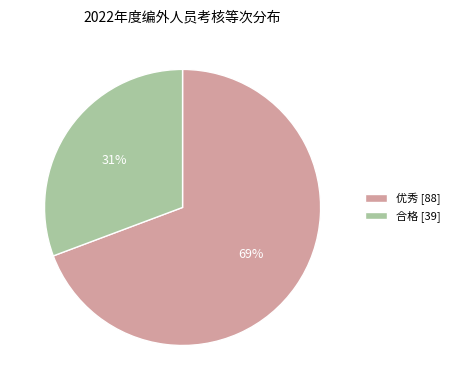

To the nearest percent, what percentage of the pie is 合格?

31%